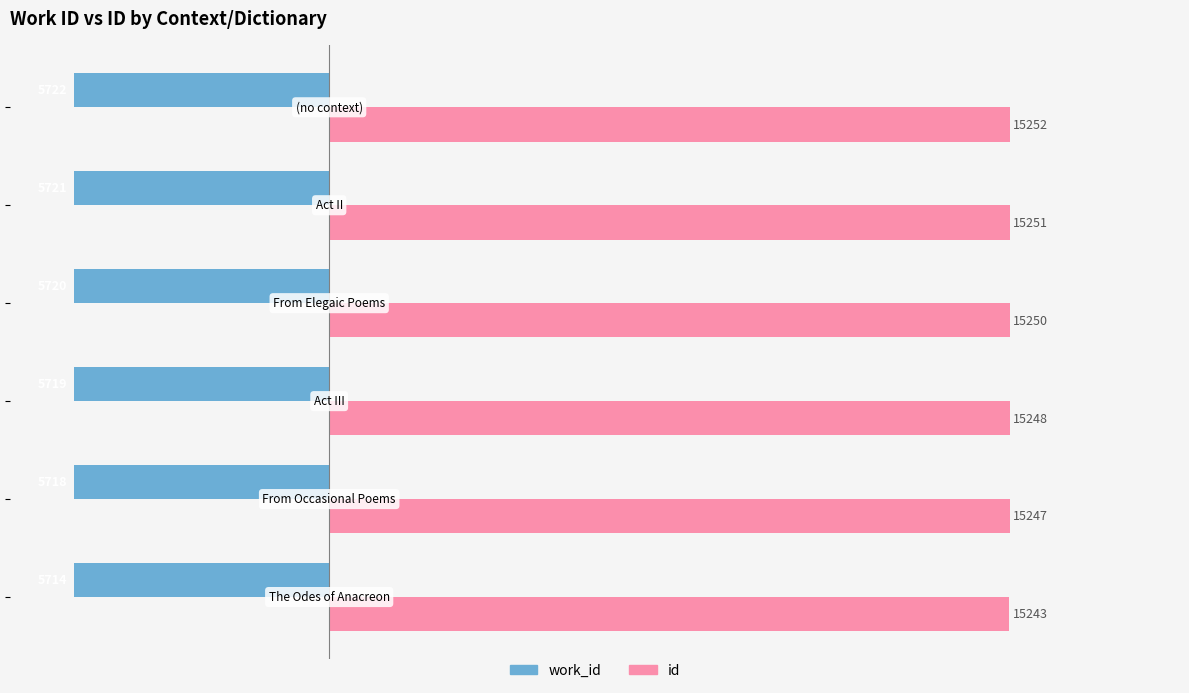

Count the number of data series in this chart.

2